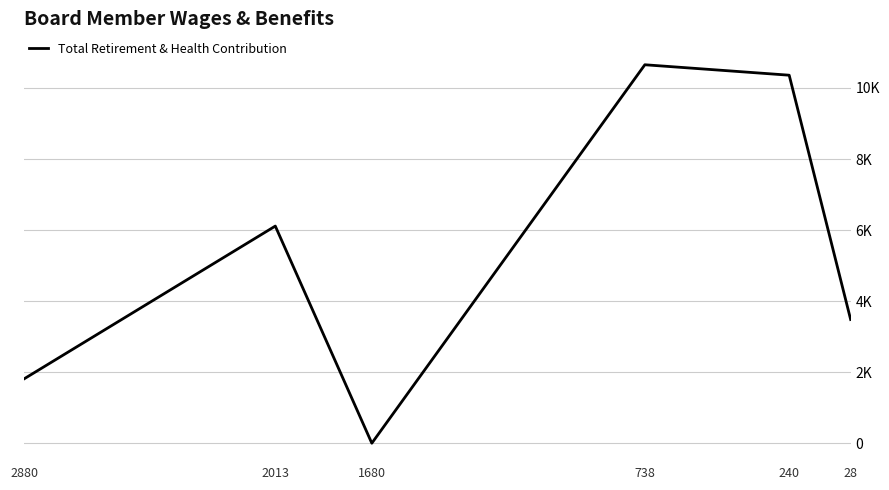

Does the chart have visible grid lines?

Yes